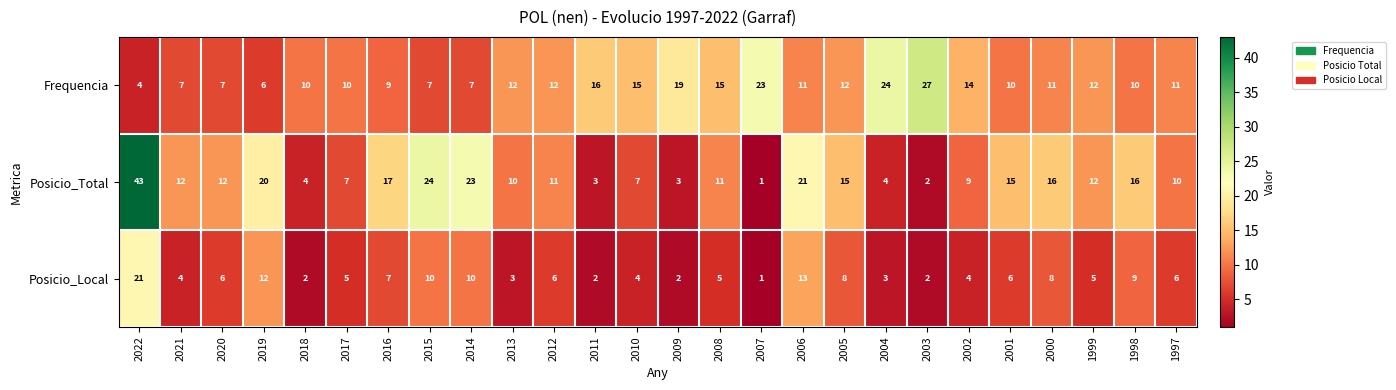

At which label does Posicio_Local reach its minimum?

2007